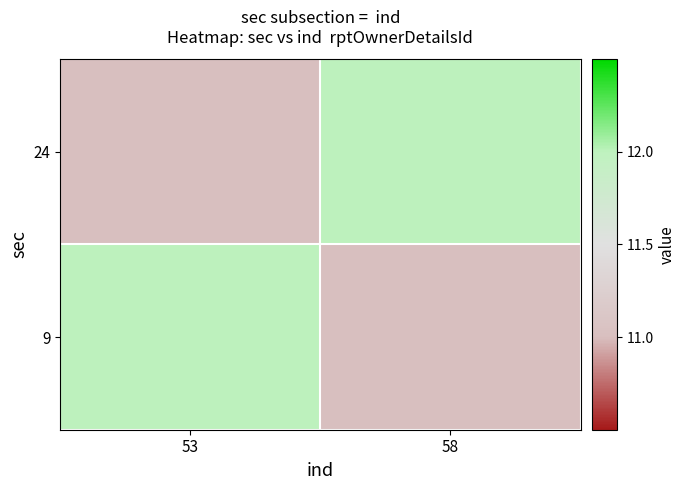

How many series are shown in this chart?

2